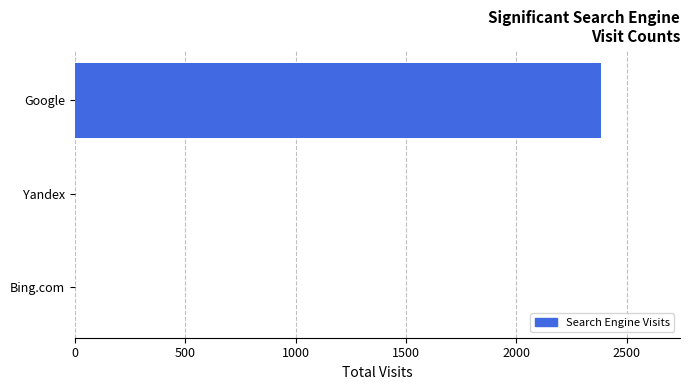

What is the sum of all values?

2385